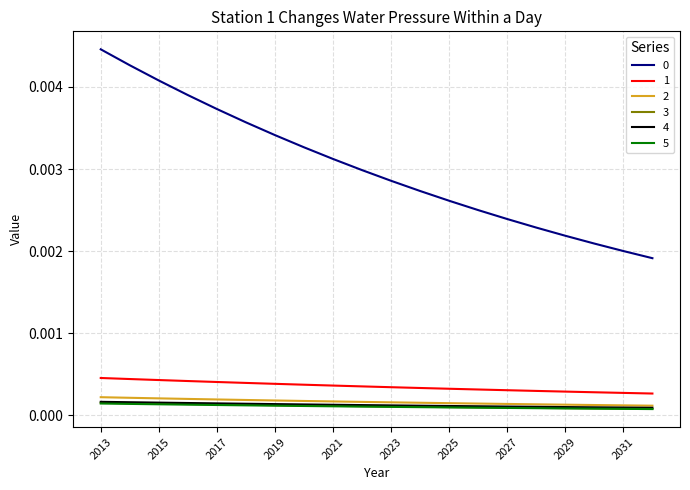

True or false: 5 and 1 intersect in this chart.

False